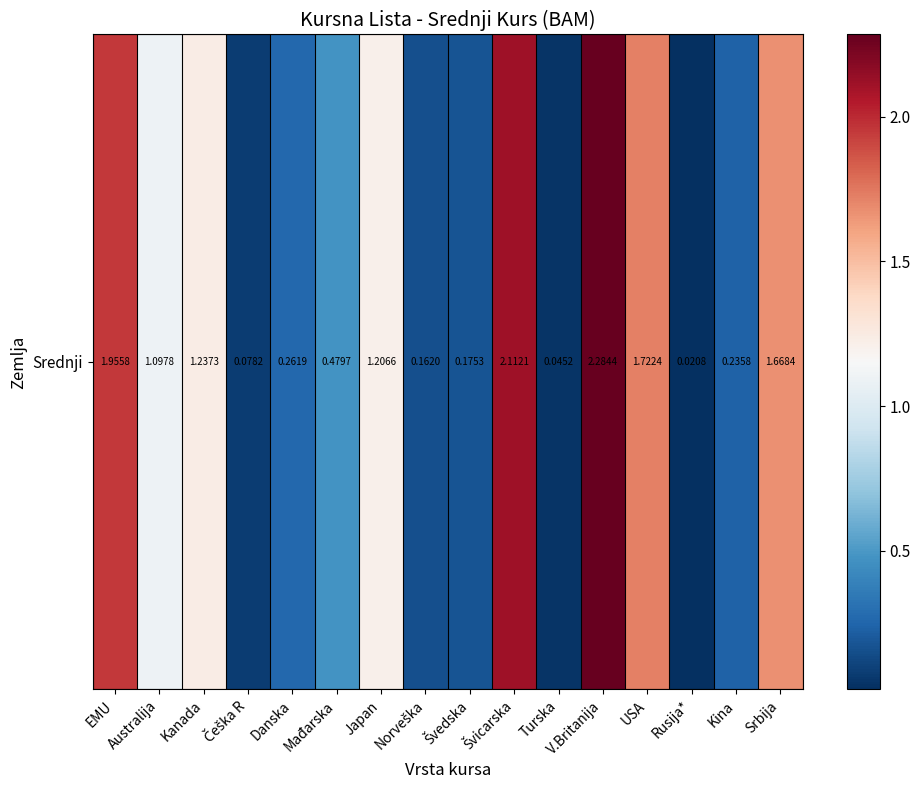

How many categories are shown in the chart?

16